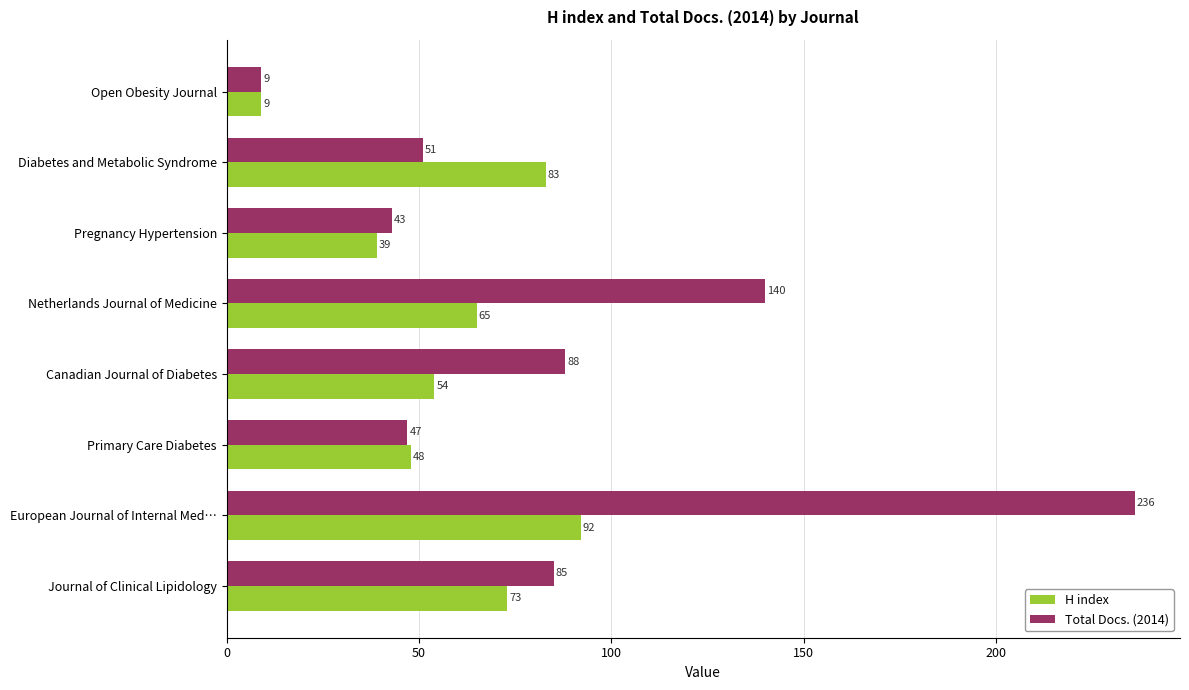

At which category is the sum across all series the highest?

European Journal of Internal Med…